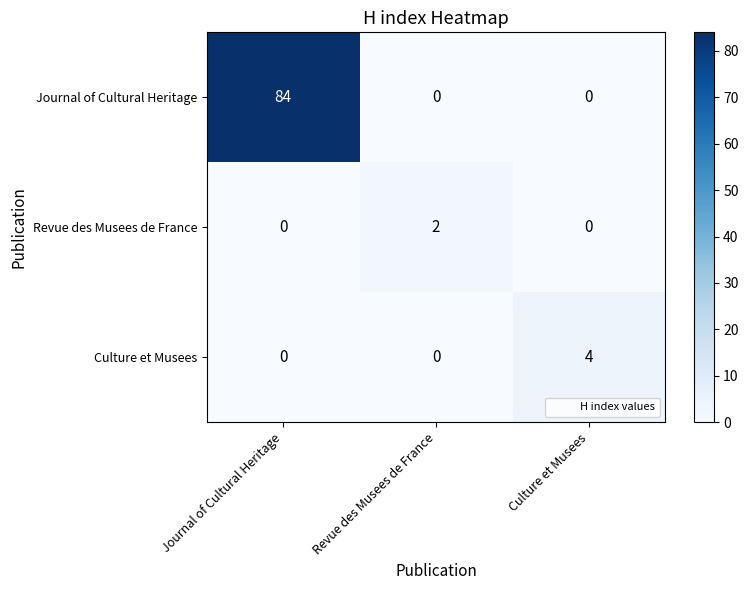

What is the spread (max minus min) of values at Culture et Musees?

4